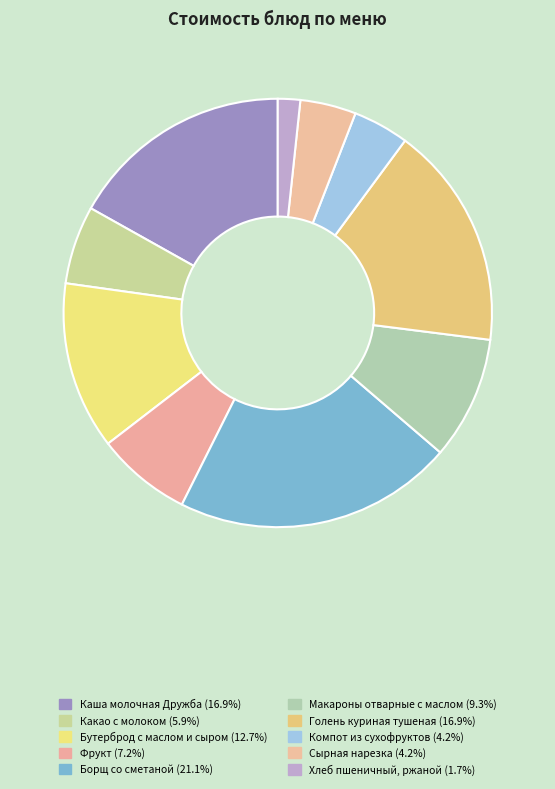

Count the number of slices in the pie.

10